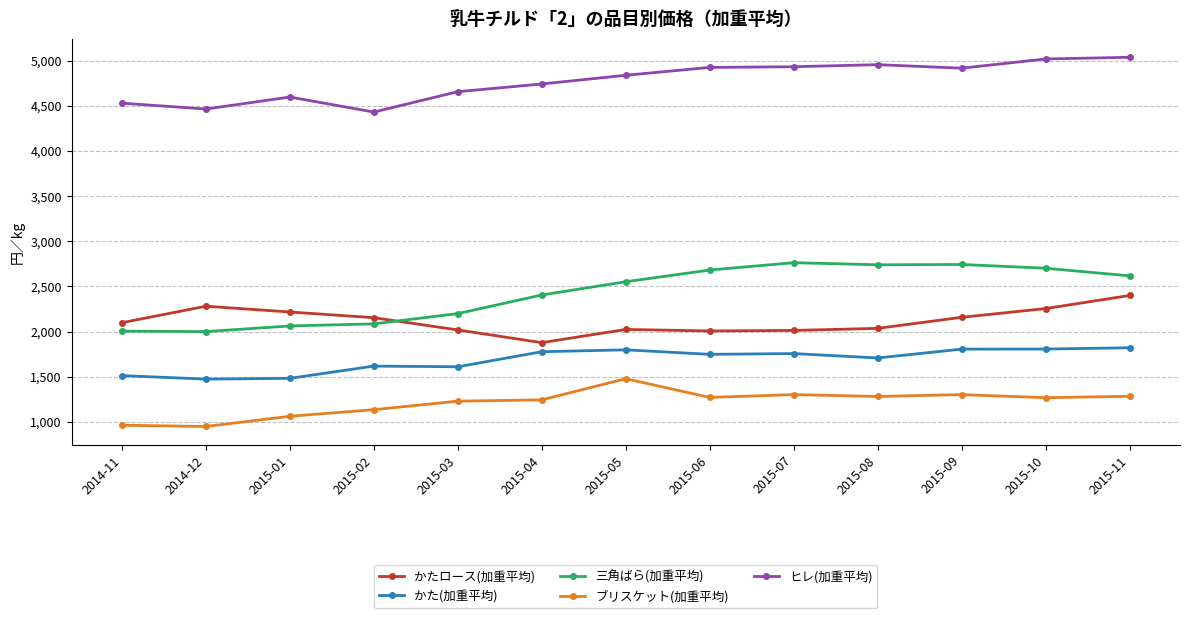

What is the maximum value for ヒレ(加重平均)?

5038.7